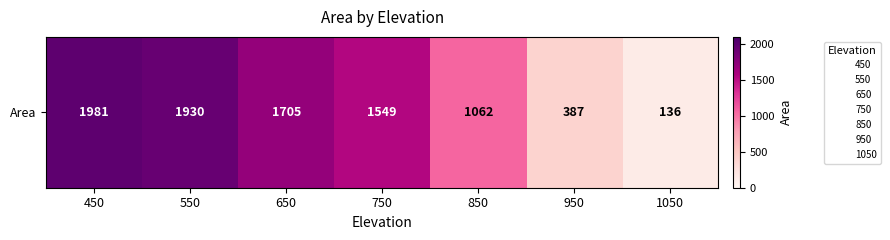

What is the greatest value displayed?

1981